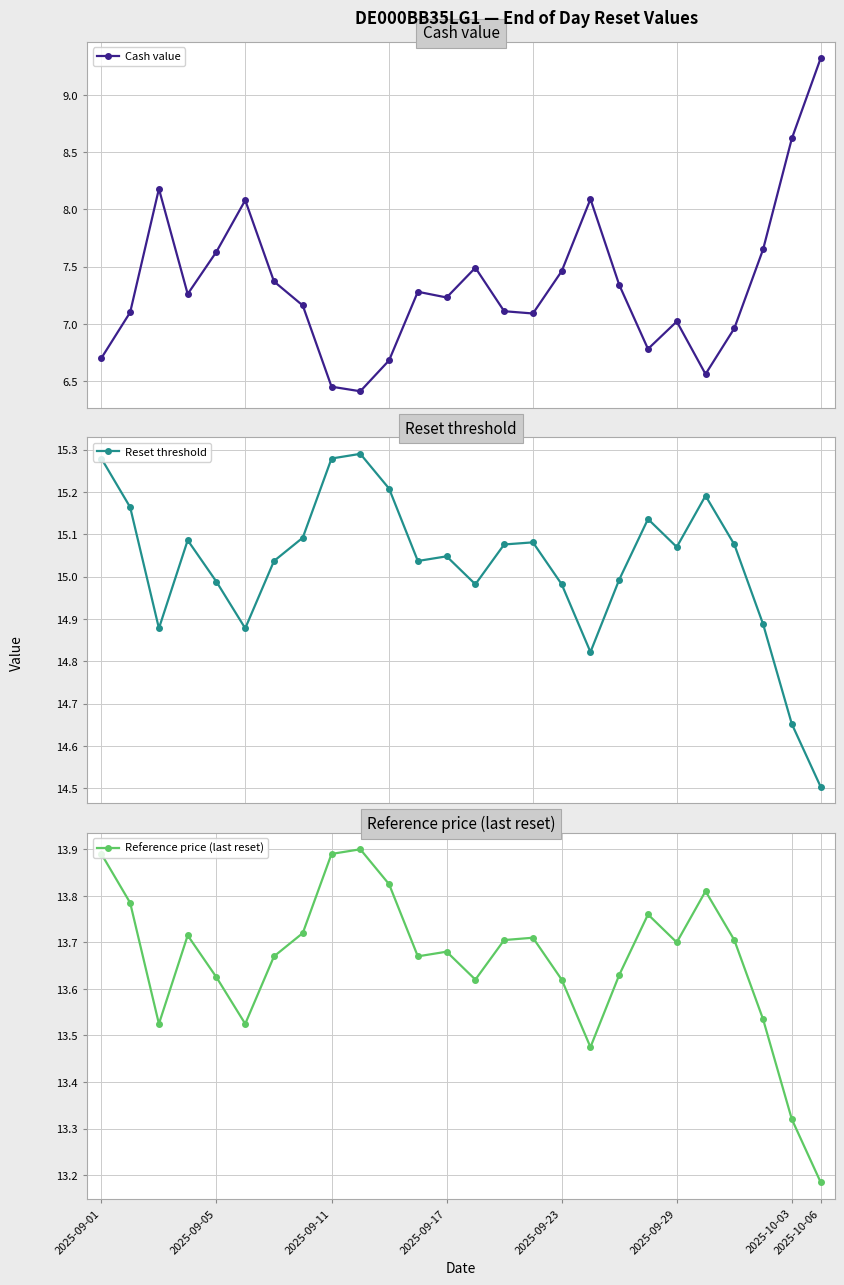

Is it true that Reference price (last reset) equals 13.7 at 2025-09-29?

True